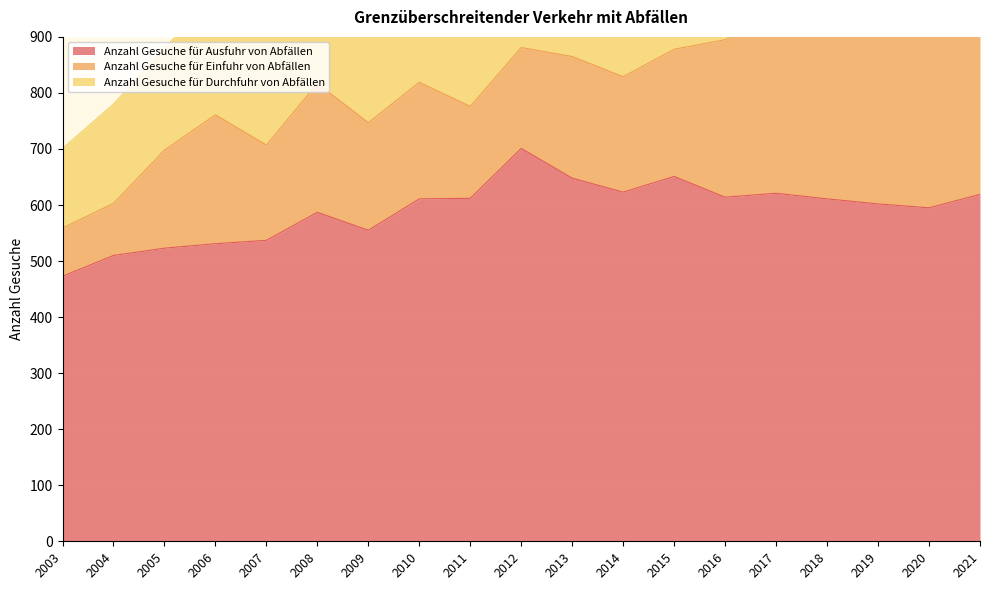

Where does the Anzahl Gesuche für Ausfuhr von Abfällen series first go above 611?

2011